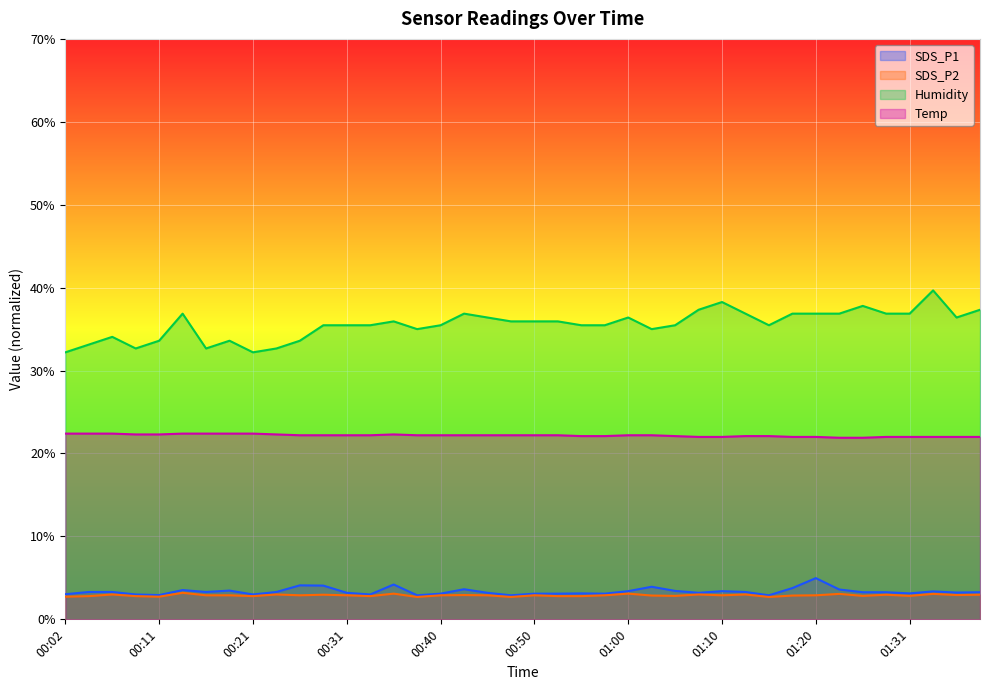

Reading right to left, extract all data points from this chart.

SDS_P1: 3.3	3.2	3.4	3.1	3.3	3.3	3.6	5.0	3.8	2.9	3.3	3.4	3.2	3.4	3.9	3.4	3.1	3.1	3.1	3.1	2.9	3.2	3.6	3.1	2.9	4.2	3.0	3.2	4.1	4.1	3.3	3.0	3.5	3.3	3.5	2.9	3.0	3.3	3.3	3.0
SDS_P2: 3.0	2.9	3.1	2.8	3.0	2.8	3.1	2.9	2.9	2.7	3.0	2.9	3.0	2.8	2.9	3.1	2.9	2.8	2.8	2.9	2.7	2.9	2.9	2.9	2.7	3.1	2.8	2.9	3.0	2.9	3.0	2.8	2.9	2.9	3.2	2.7	2.8	3.0	2.8	2.7
Humidity: 37.3	36.4	39.7	36.9	36.9	37.8	36.9	36.9	36.9	35.5	36.9	38.3	37.3	35.5	35.0	36.4	35.5	35.5	35.9	35.9	35.9	36.4	36.9	35.5	35.0	35.9	35.5	35.5	35.5	33.6	32.7	32.2	33.6	32.7	36.9	33.6	32.7	34.1	33.1	32.2
Temp: 22.0	22.0	22.0	22.0	22.0	21.9	21.9	22.0	22.0	22.1	22.1	22.0	22.0	22.1	22.2	22.2	22.1	22.1	22.2	22.2	22.2	22.2	22.2	22.2	22.2	22.3	22.2	22.2	22.2	22.2	22.3	22.4	22.4	22.4	22.4	22.3	22.3	22.4	22.4	22.4